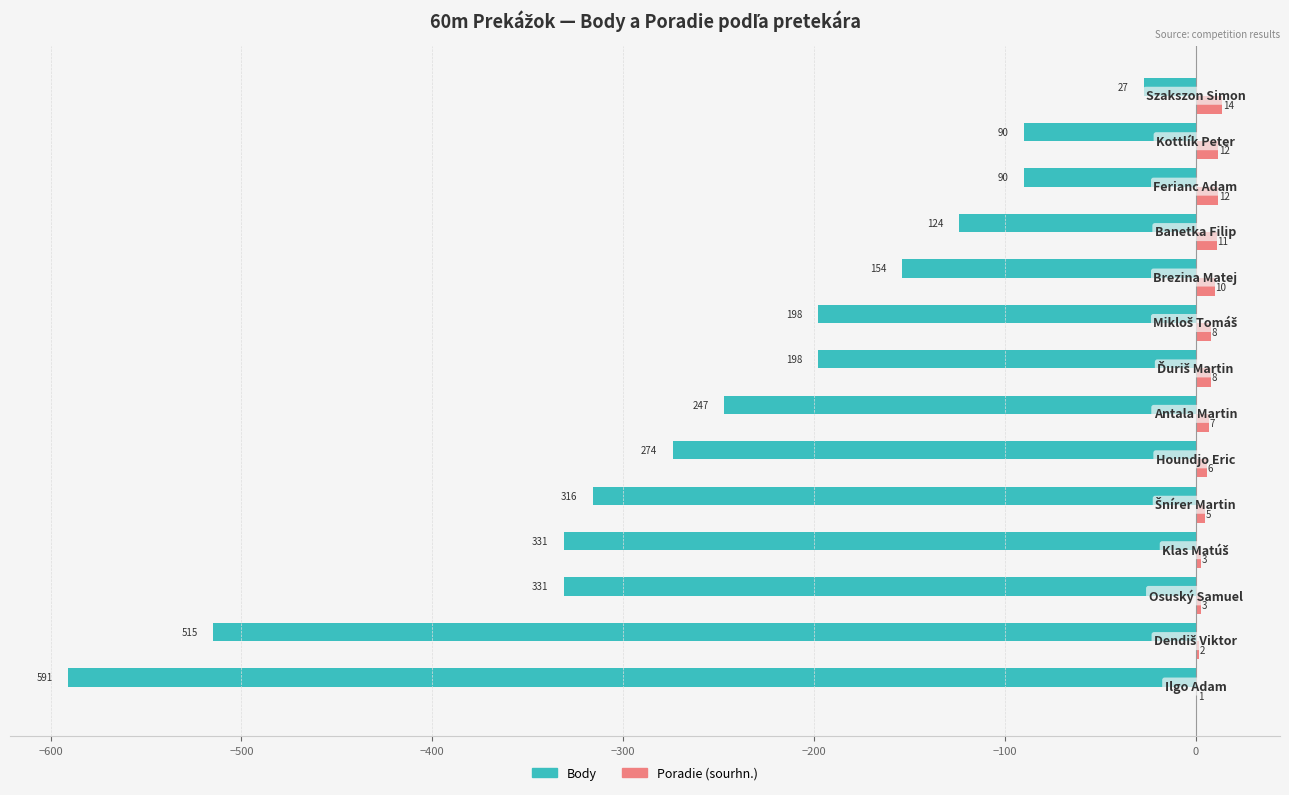

Which series has the largest total across all categories?

Poradie (sourhn.)